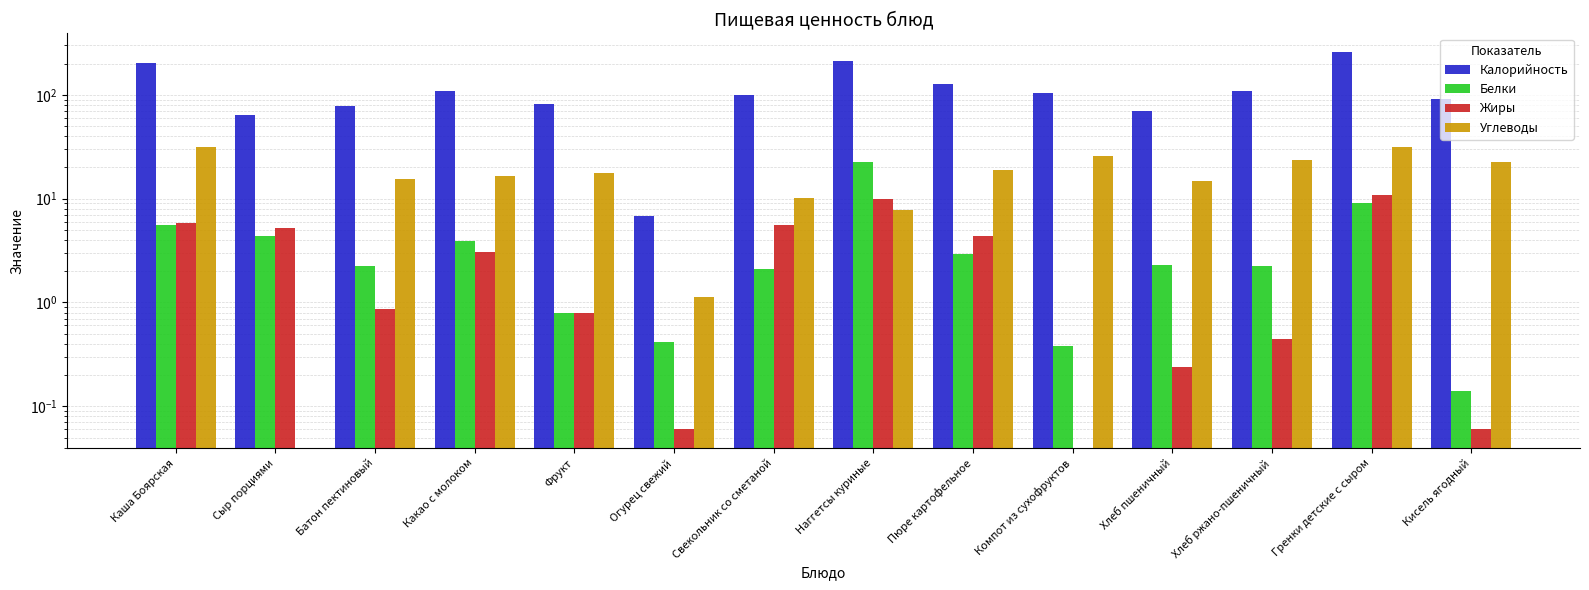

How many data points does each series have?

14